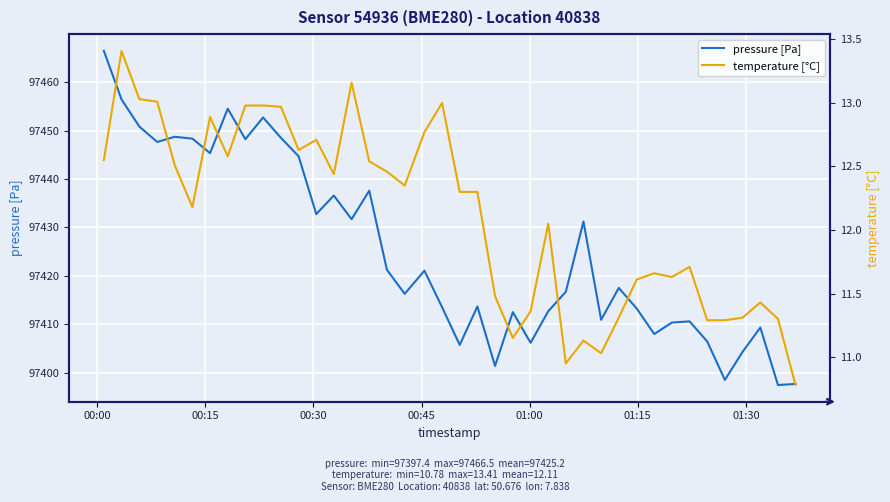

True or false: temperature [°C] and pressure [Pa] cross at least once.

False